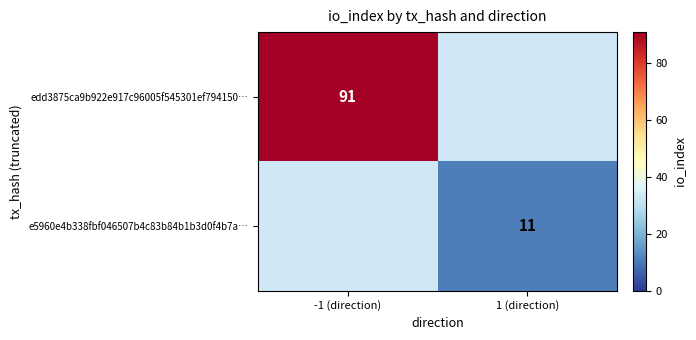

How many data points does each series have?

2